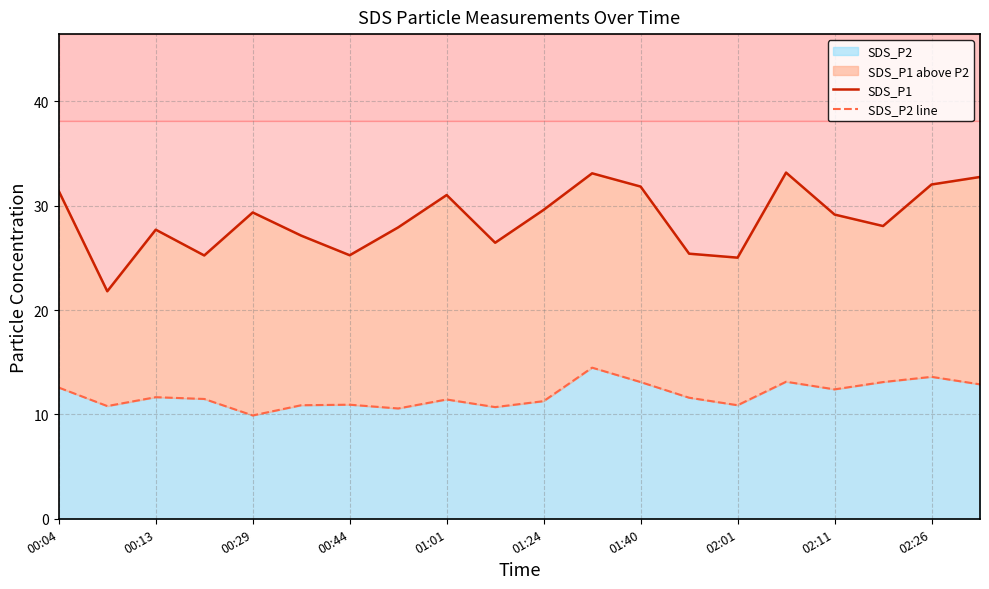

Is it true that SDS_P2 equals 11.3 at 01:24?

True